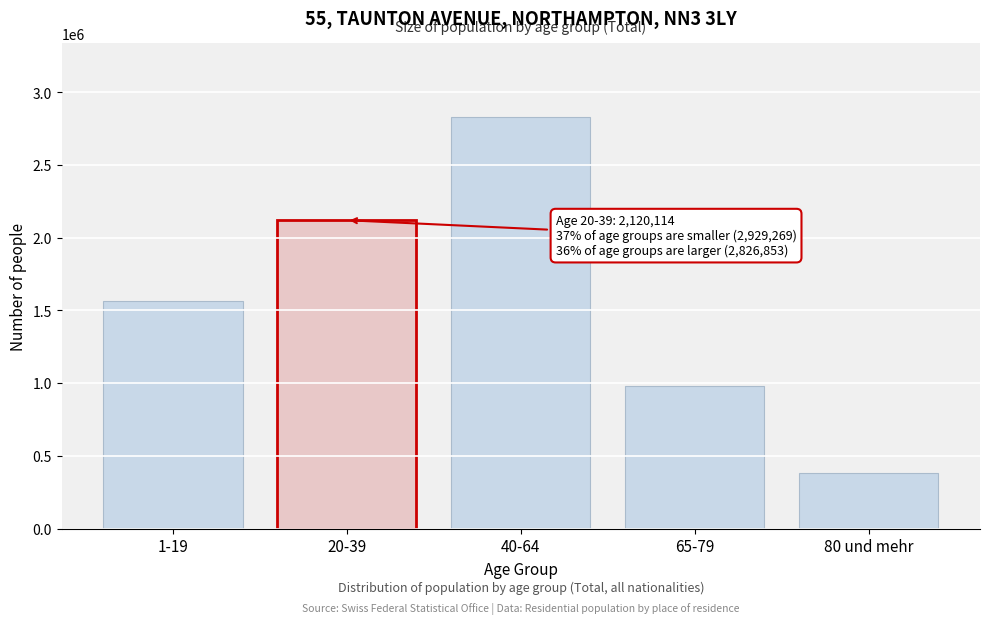

Reading left to right, extract all data points from this chart.

1-19=1564117	20-39=2120114	40-64=2826853	65-79=982866	80 und mehr=382286